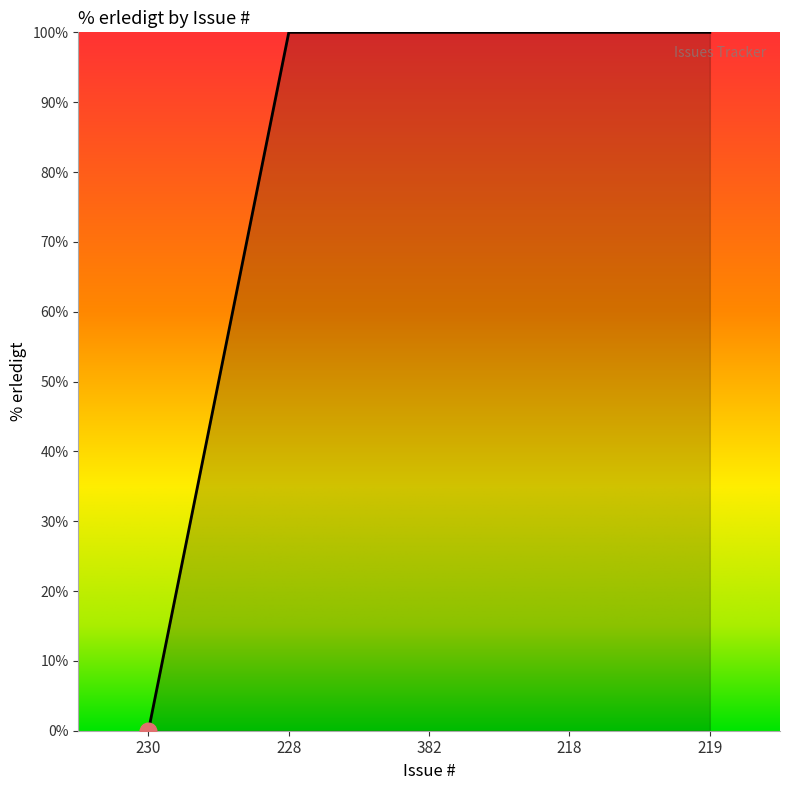

The value at 230 is 49. True or false?

False